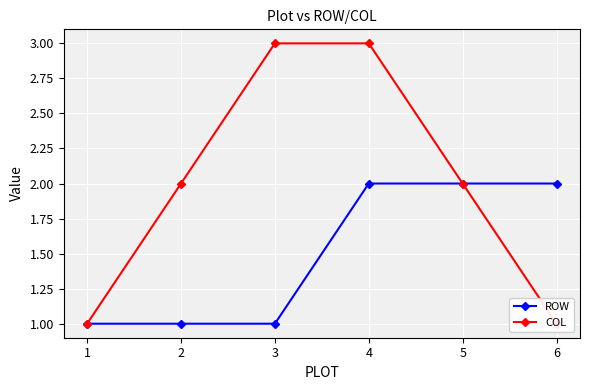

The value of COL at 4 is 3. True or false?

True